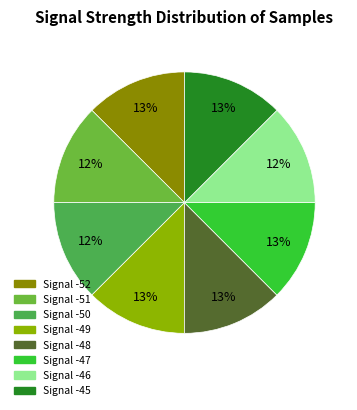

How many segments does this pie chart have?

8